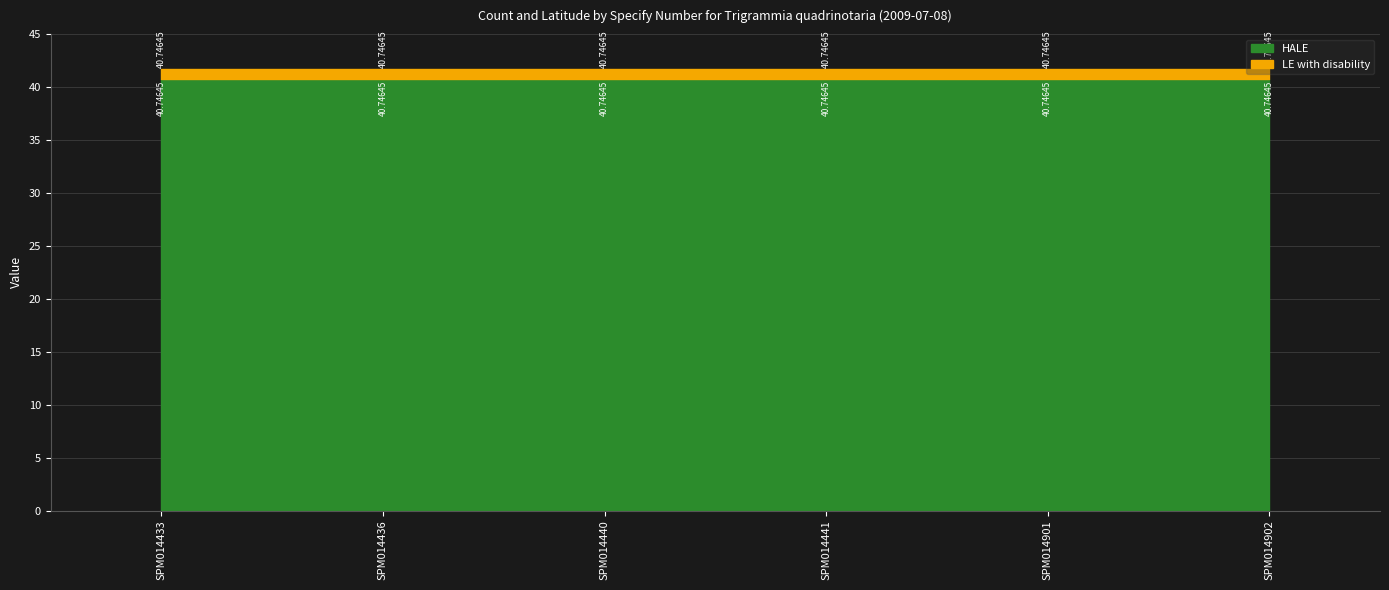

Which category has the lowest value in the LE with disability series?

SPM014433